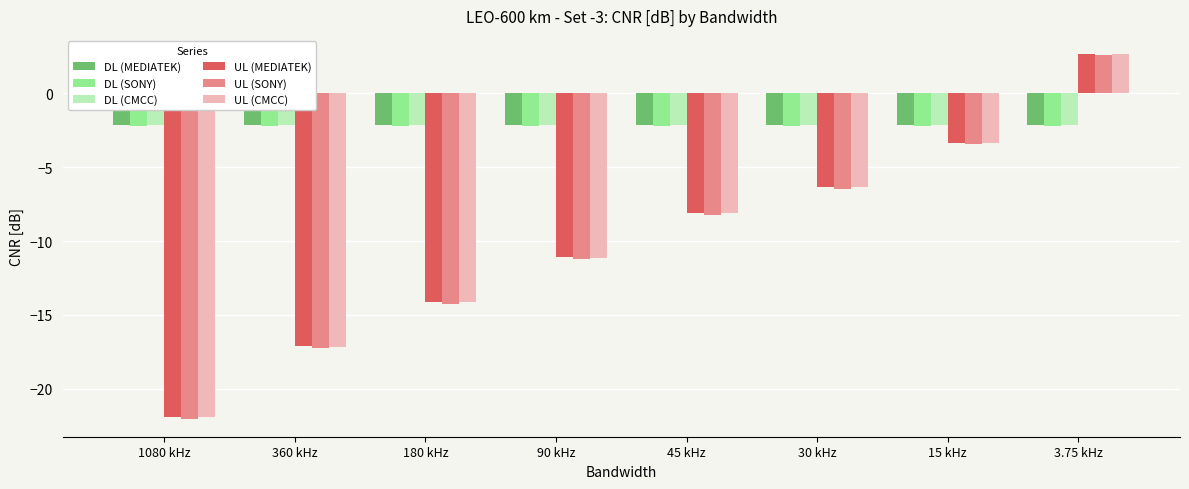

What is the maximum value shown in the chart?

2.7